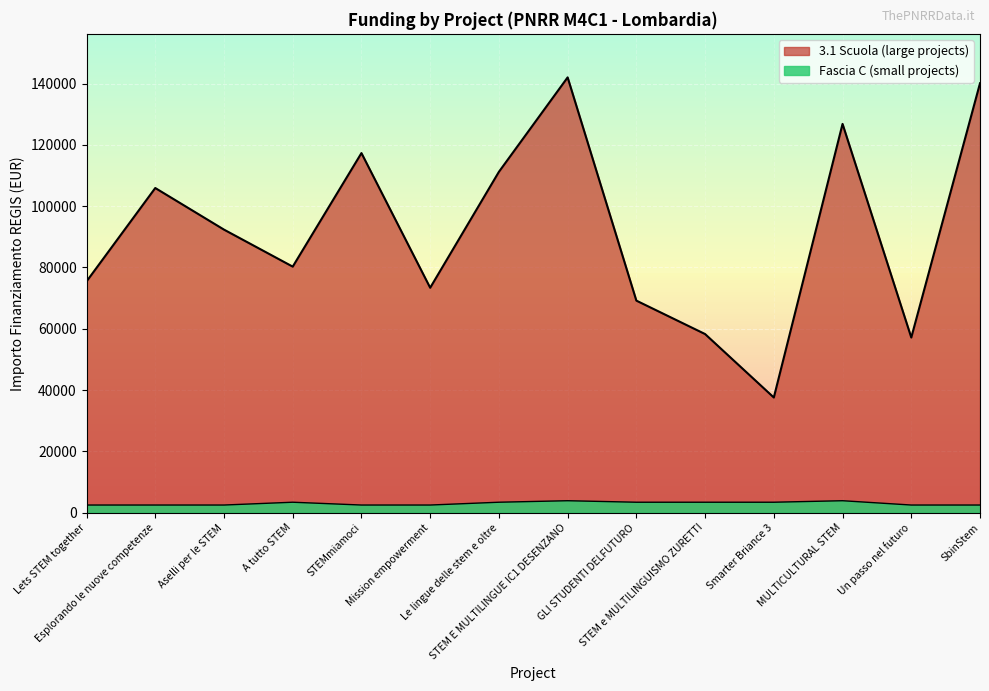

What is the difference between the second highest and minimum values in the Fascia C (small) series?

1405.0